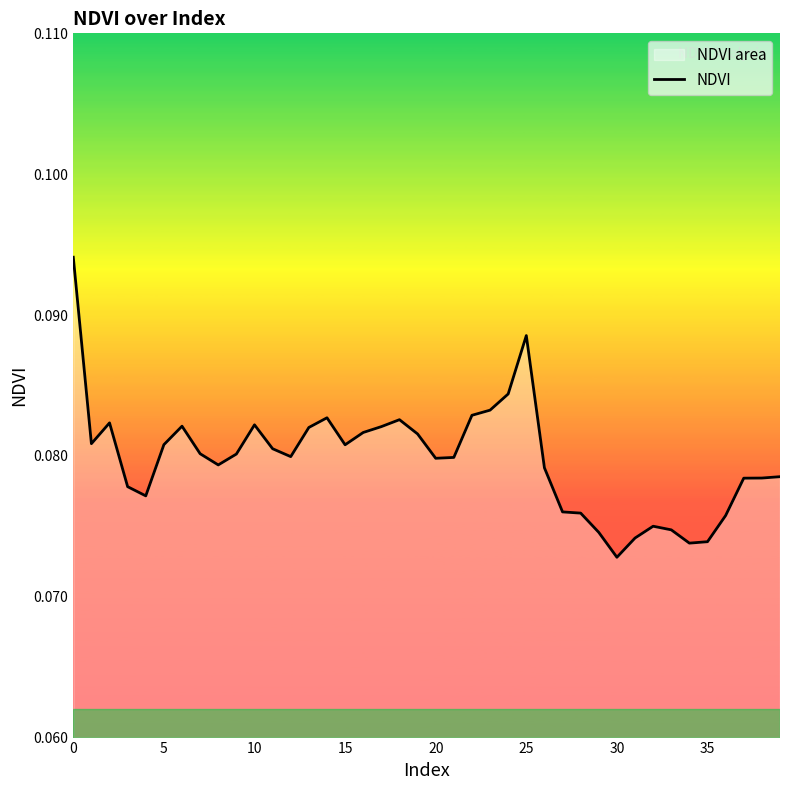

Where is the data nearest to the value 0?

30